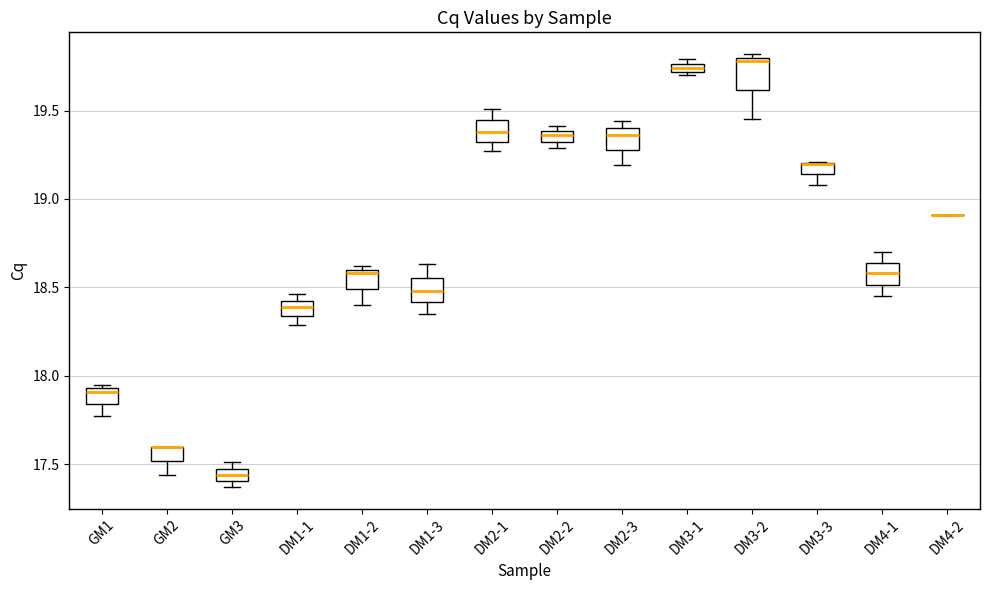

Where is the upper edge of the box for DM4-1 on the y-axis? The values are not printed on the chart, so give them approximately, as read against the axis.

18.65